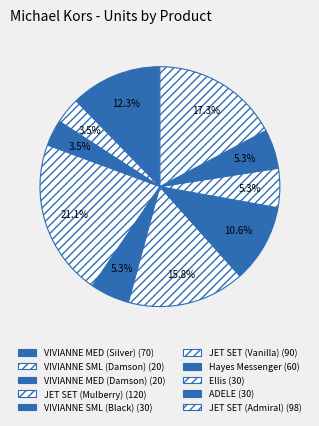

Count the number of slices in the pie.

10